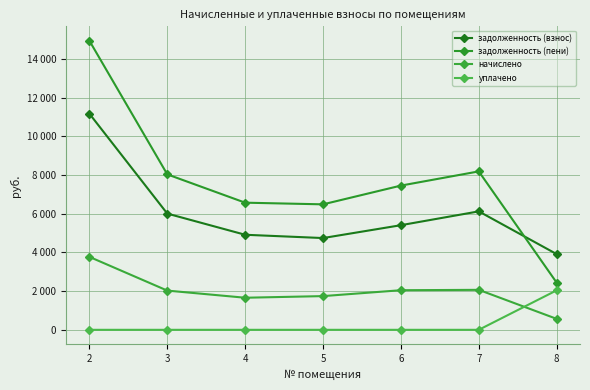

Does the chart have visible grid lines?

Yes